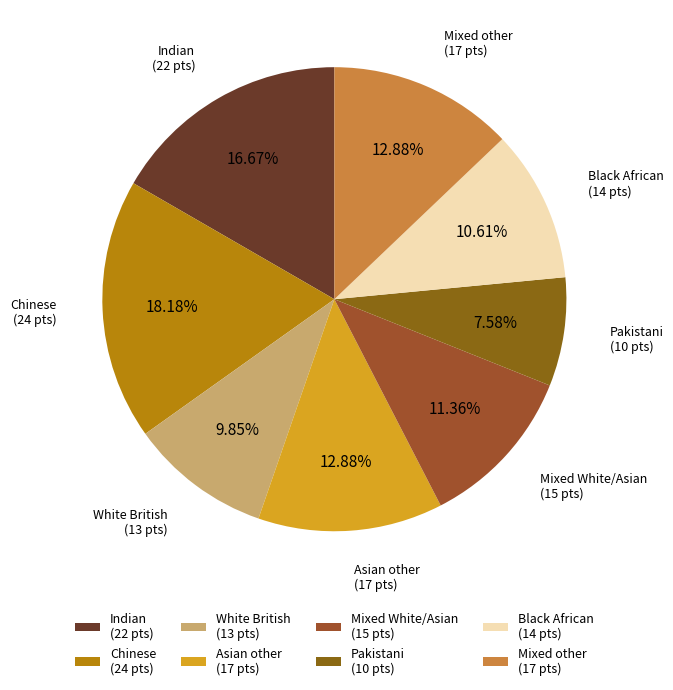

Count the number of slices in the pie.

8